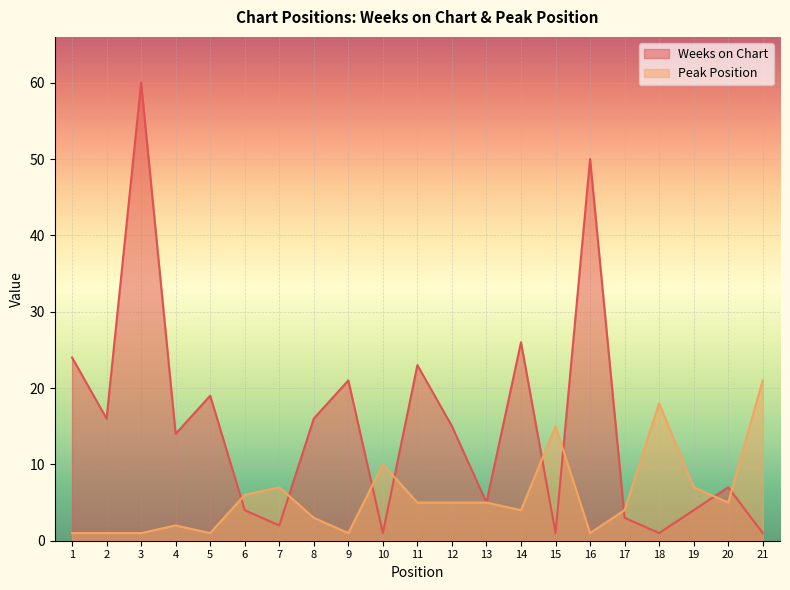

At 18, list the series in order from largest to smallest.

Peak Position, Weeks on Chart